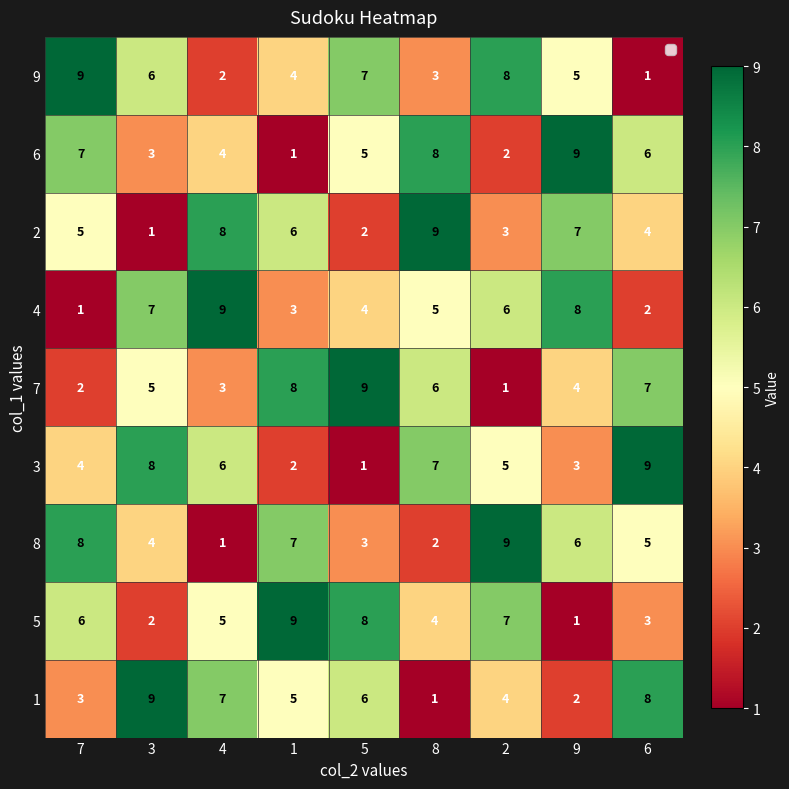

Is it true that 3 equals 2 at 8?

False